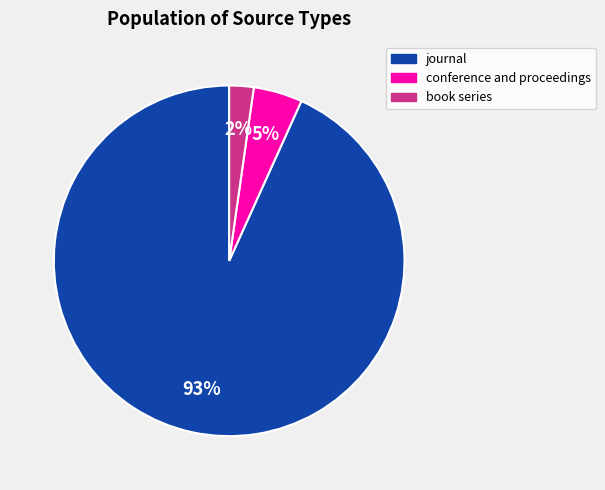

Between book series and conference and proceedings, which is larger?

conference and proceedings